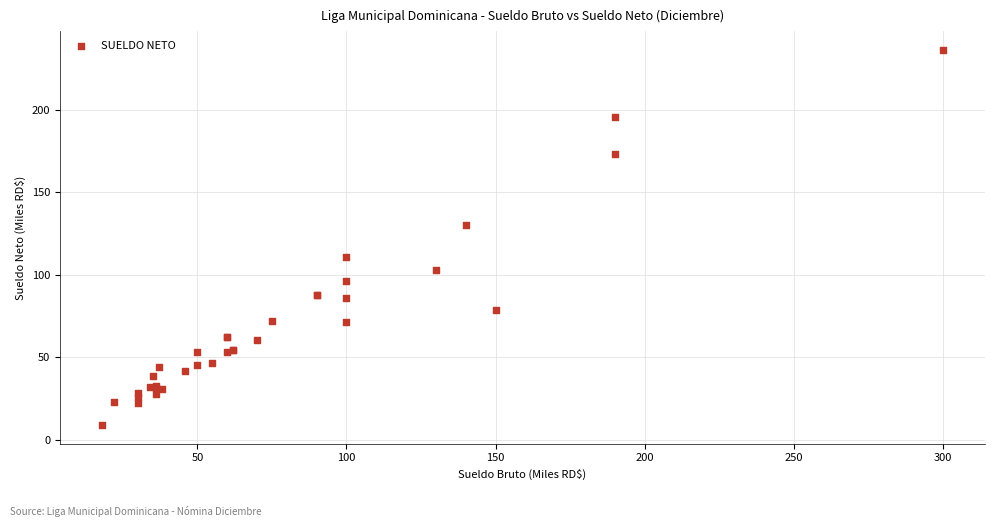

What Y value in the scatter plot is closest to 122?

130.4